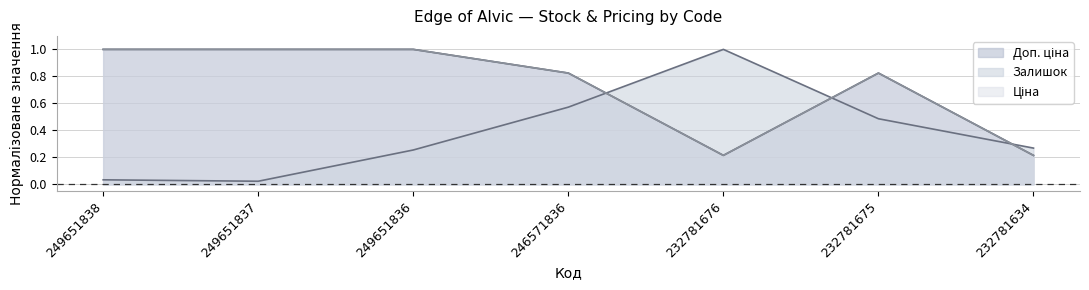

Where is Залишок nearest to the value 0?

249651837